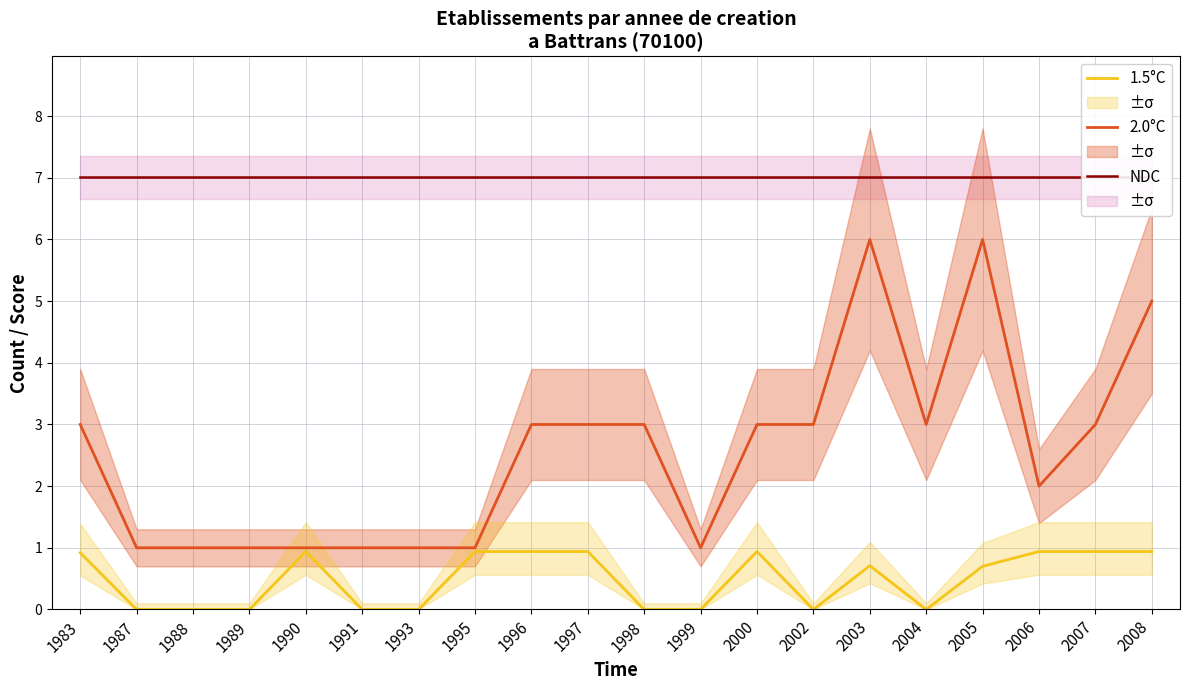

Reading left to right, list all the values displayed in this chart.

NDC: 1983=7.0	1987=7.0	1988=7.0	1989=7.0	1990=7.0	1991=7.0	1993=7.0	1995=7.0	1996=7.0	1997=7.0	1998=7.0	1999=7.0	2000=7.0	2002=7.0	2003=7.0	2004=7.0	2005=7.0	2006=7.0	2007=7.0	2008=7.0
2.0°C: 1983=3.0	1987=1.0	1988=1.0	1989=1.0	1990=1.0	1991=1.0	1993=1.0	1995=1.0	1996=3.0	1997=3.0	1998=3.0	1999=1.0	2000=3.0	2002=3.0	2003=6.0	2004=3.0	2005=6.0	2006=2.0	2007=3.0	2008=5.0
1.5°C: 1983=0.9	1987=0.0	1988=0.0	1989=0.0	1990=0.9	1991=0.0	1993=0.0	1995=0.9	1996=0.9	1997=0.9	1998=0.0	1999=0.0	2000=0.9	2002=0.0	2003=0.7	2004=0.0	2005=0.7	2006=0.9	2007=0.9	2008=0.9